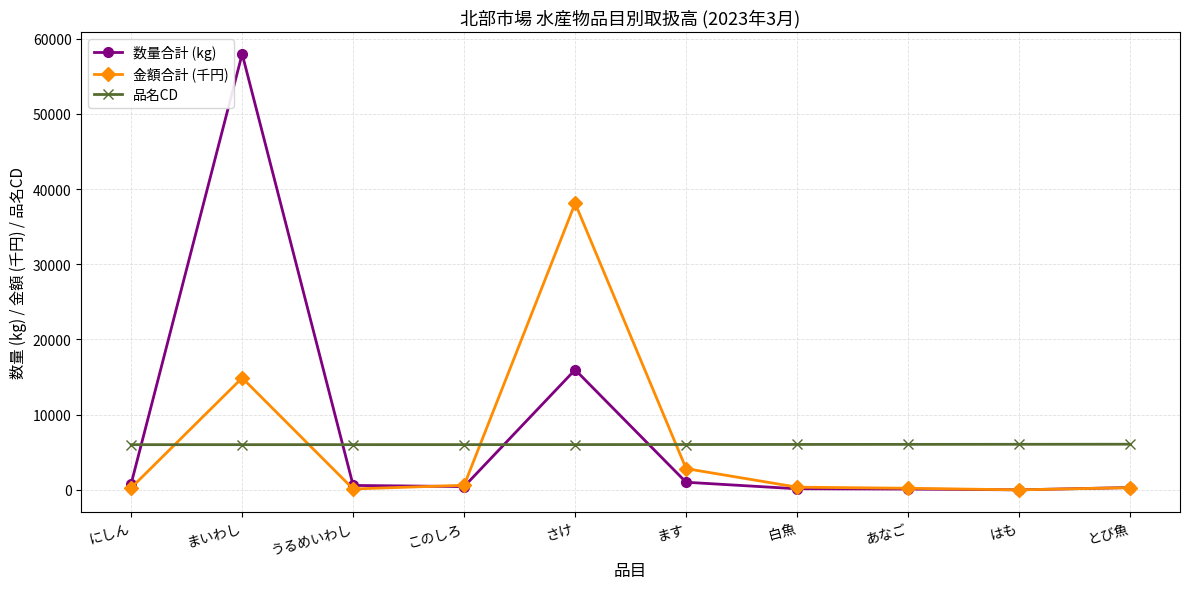

Which series has the widest spread of values?

数量合計 (kg)